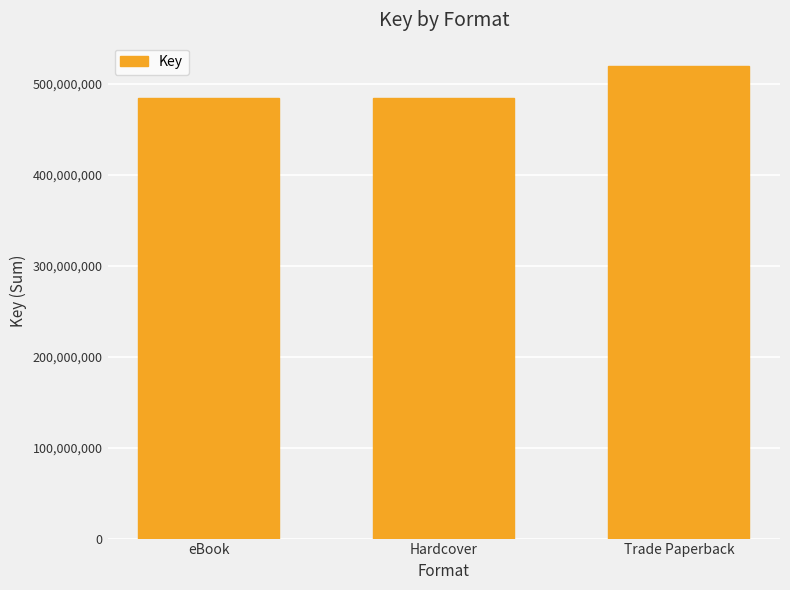

Is it true that the value at eBook is 177545153?

False